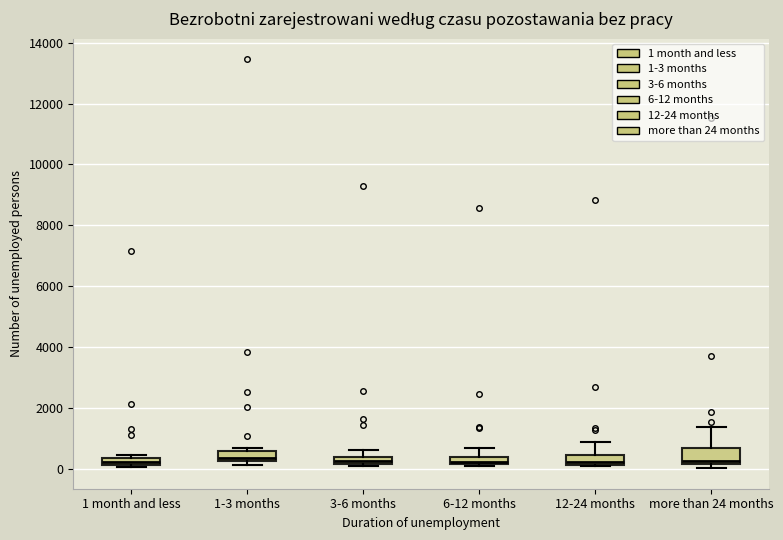

Where does the upper whisker of the box for 6-12 months end on the y-axis? The values are not printed on the chart, so give them approximately, as read against the axis.

600